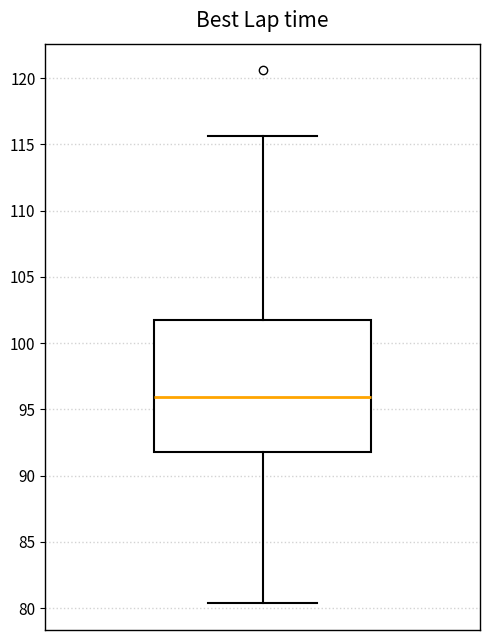

Where does the lower whisker of the box end on the y-axis? The values are not printed on the chart, so give them approximately, as read against the axis.

80.5